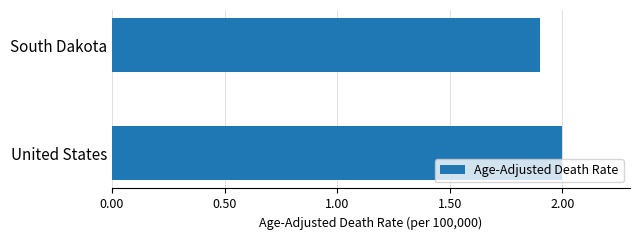

What is the change in value from South Dakota to United States?

+0.1